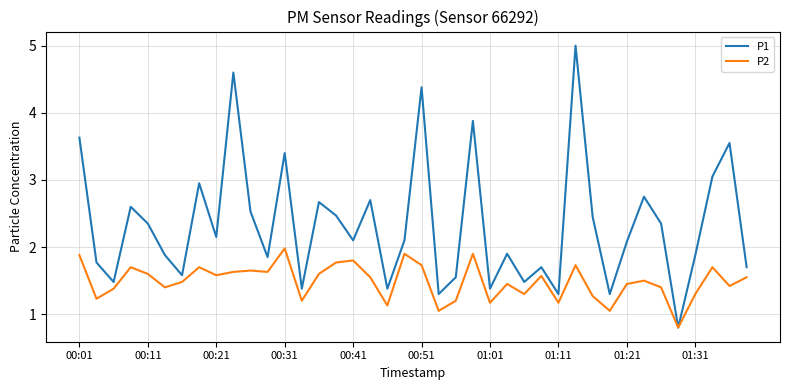

Which series has the widest spread of values?

P1